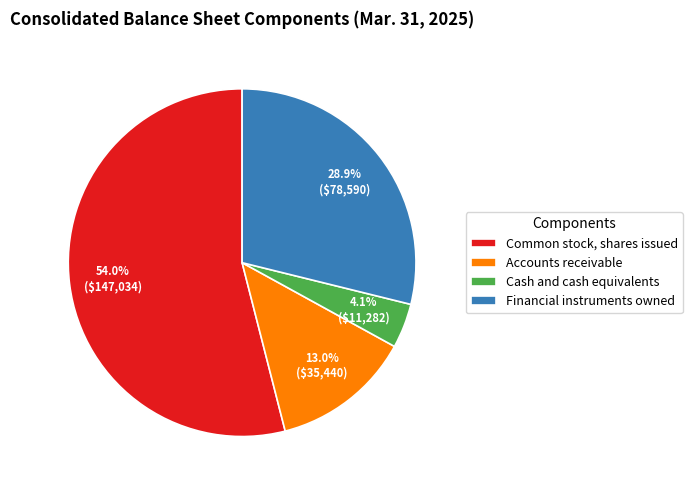

Is the sum of Common stock, shares issued and Accounts receivable greater than half?

Yes